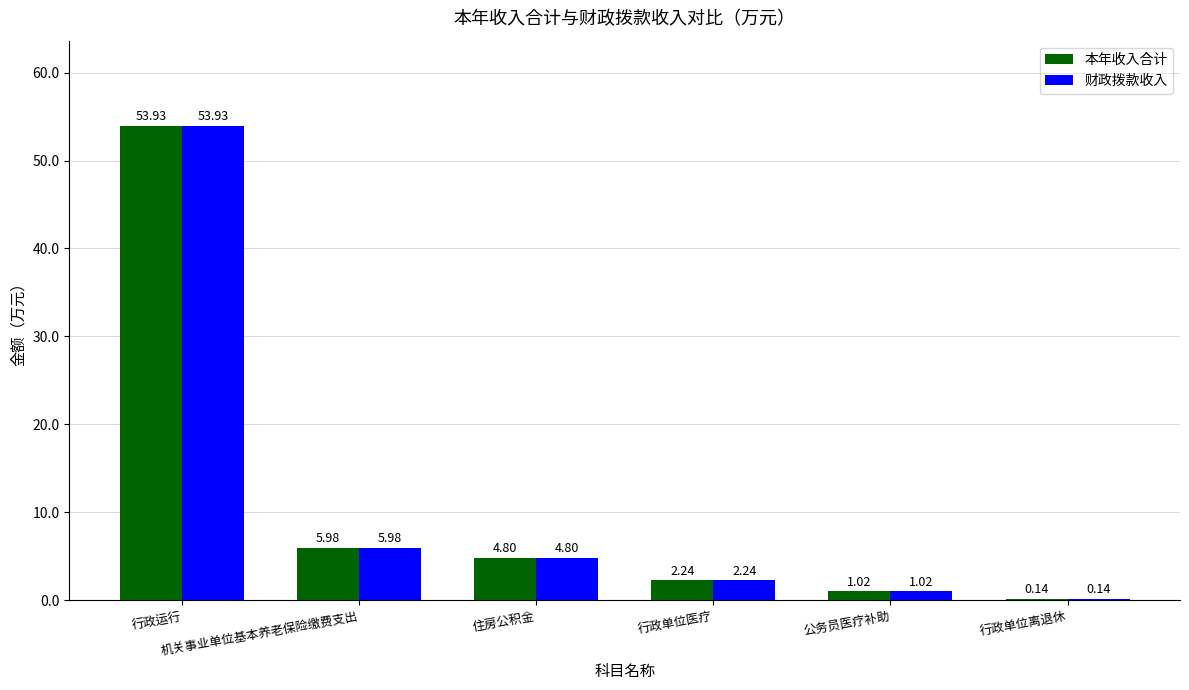

Are the bars horizontal?

No